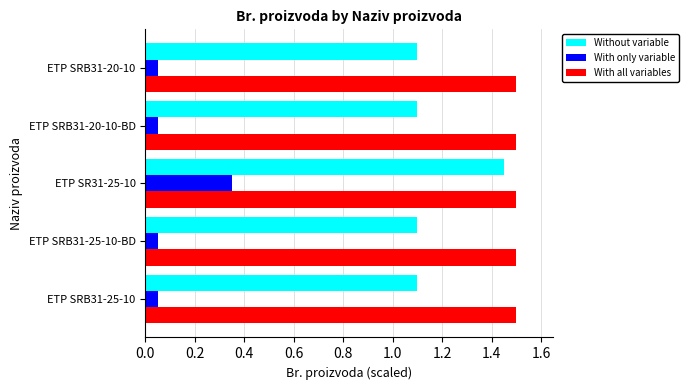

Which series has the largest total across all categories?

With all variables